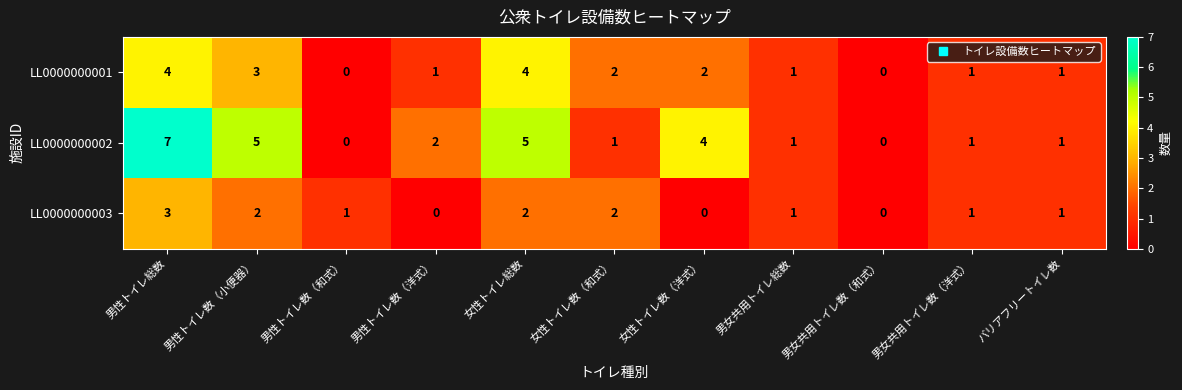

Which category has the highest value in the LL0000000002 series?

男性トイレ総数